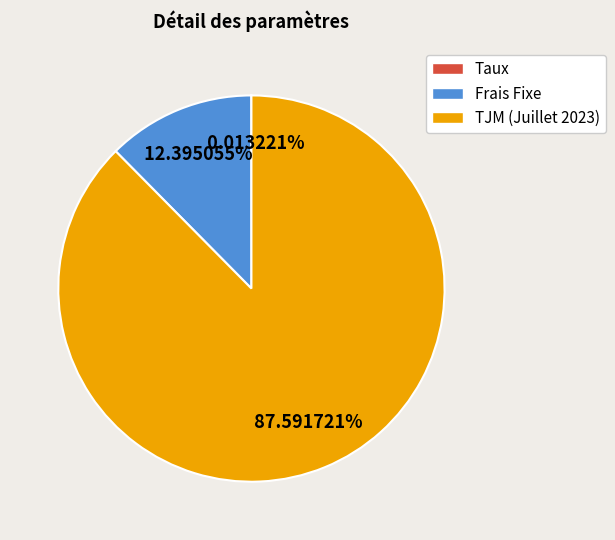

Which category has the biggest portion of the pie?

TJM (Juillet 2023)